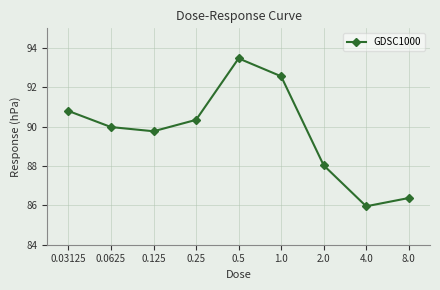

How many data points are less than 89?

3